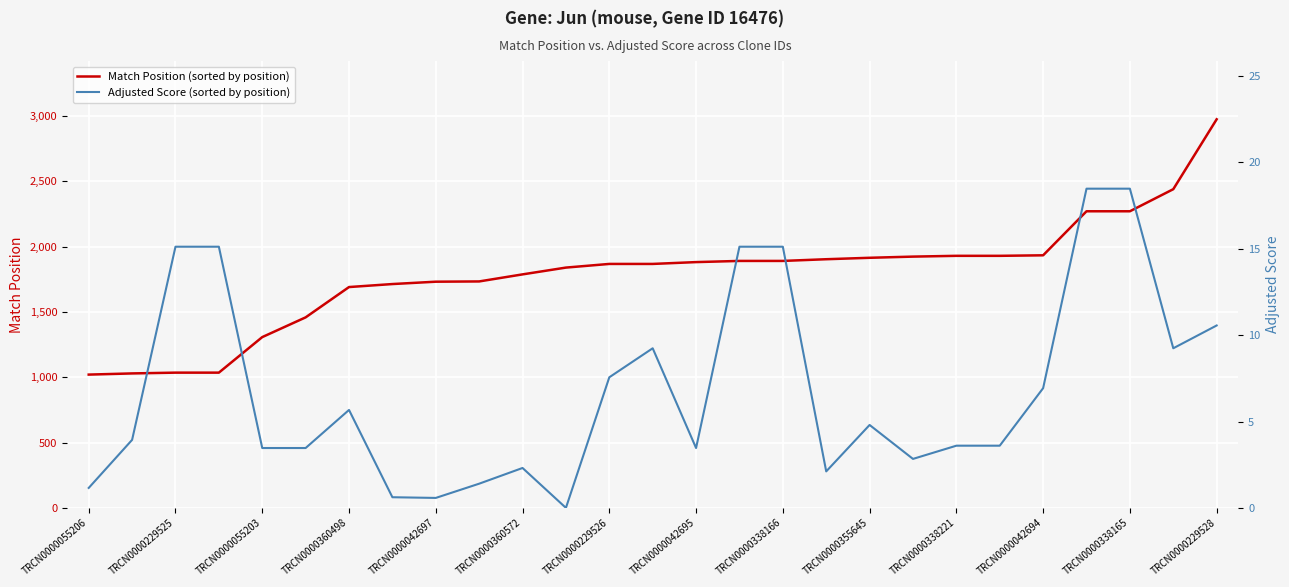

Reading left to right, what are all the values shown in this chart?

Match Position (sorted by position): 1020.0	1029.0	1035.0	1035.0	1307.0	1458.0	1690.0	1713.0	1731.0	1733.0	1787.0	1839.0	1867.0	1867.0	1881.0	1890.0	1890.0	1903.0	1914.0	1923.0	1929.0	1929.0	1933.0	2270.0	2270.0	2439.0	2974.0
Adjusted Score (sorted by position): 1.2	3.9	15.1	15.1	3.5	3.5	5.7	0.6	0.6	1.4	2.3	0.0	7.6	9.2	3.5	15.1	15.1	2.1	4.8	2.8	3.6	3.6	6.9	18.5	18.5	9.2	10.6